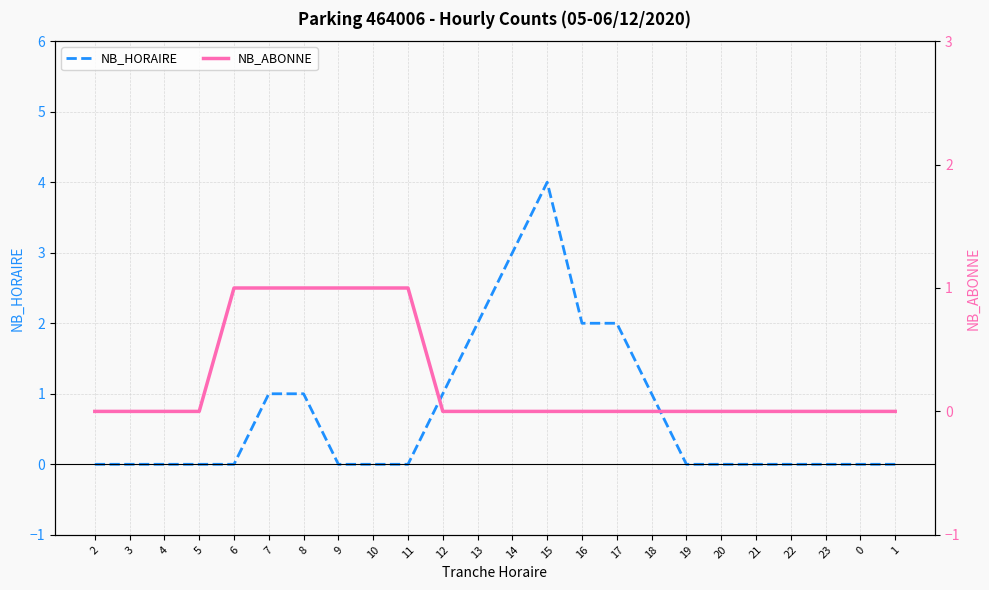

How many times do NB_ABONNE and NB_HORAIRE cross each other?

1